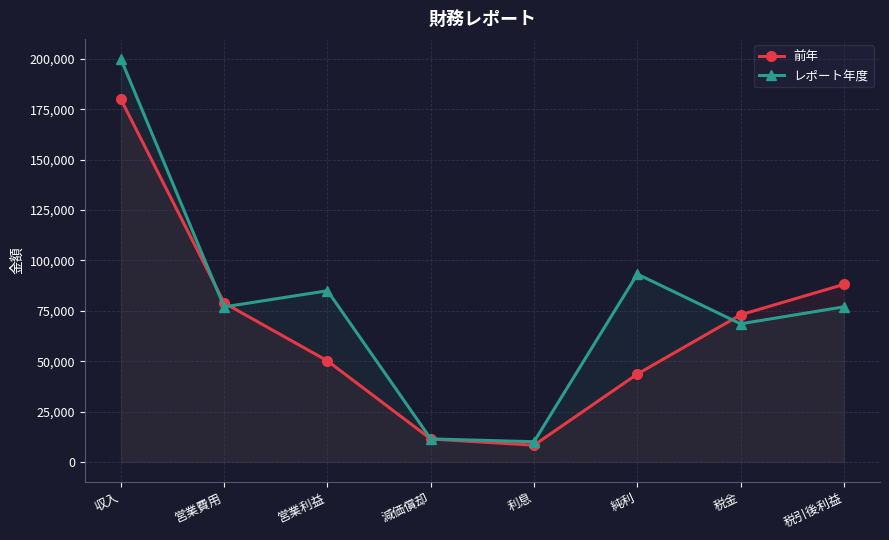

Is it true that 前年 equals 47395 at 税金?

False